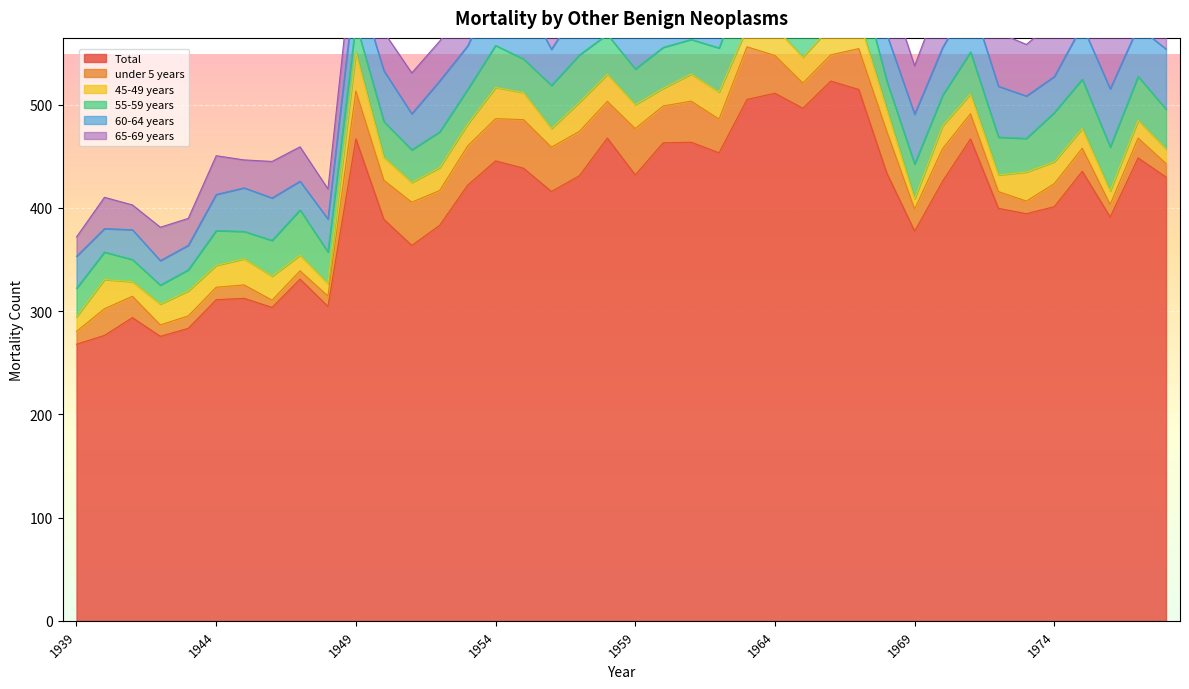

Where is under 5 years nearest to the value 29?

1970